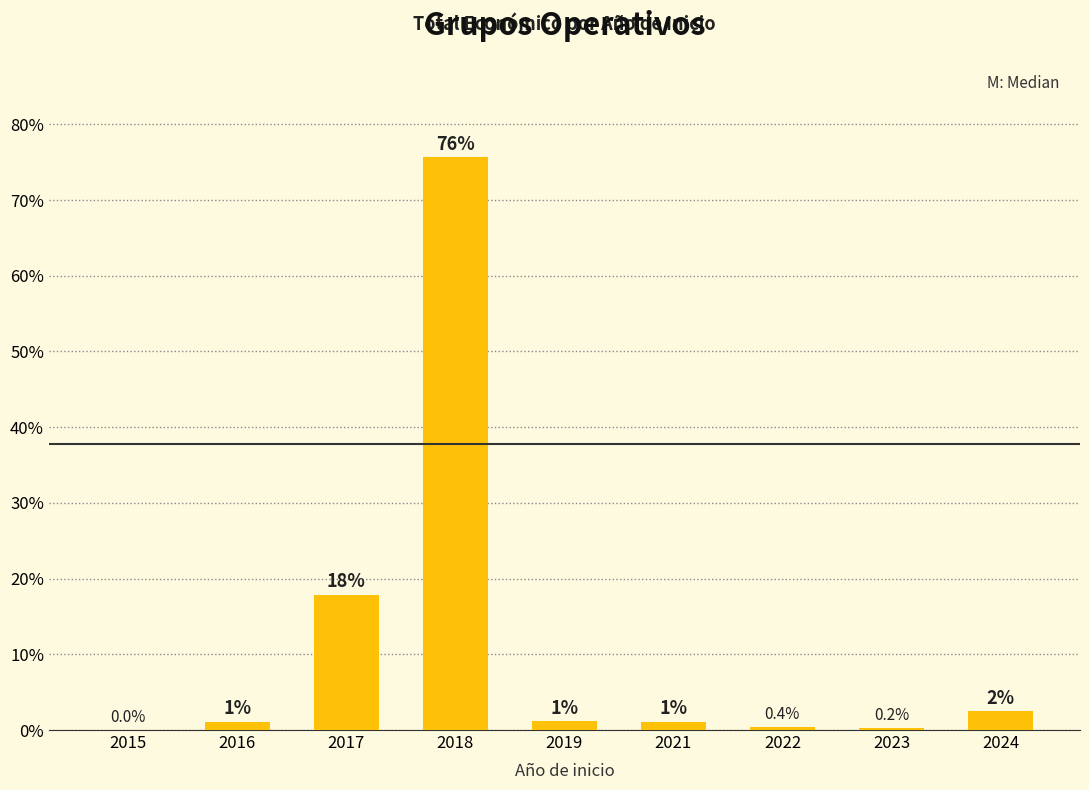

What is the sum of all values?

100.0